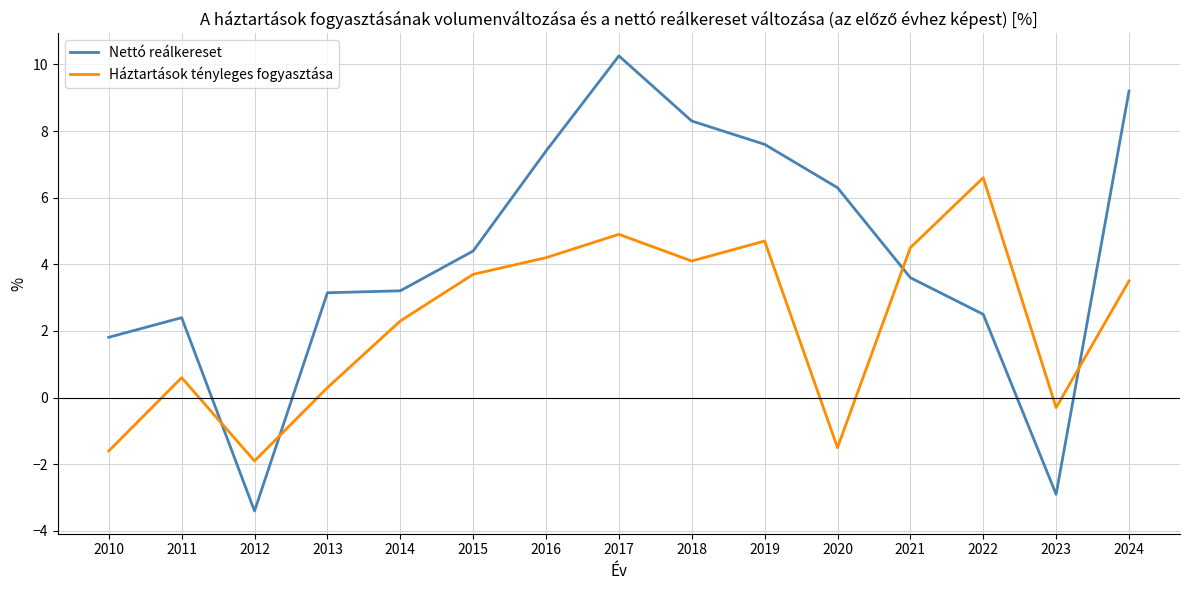

What is the average value of the Háztartások tényleges fogyasztása series?

2.3